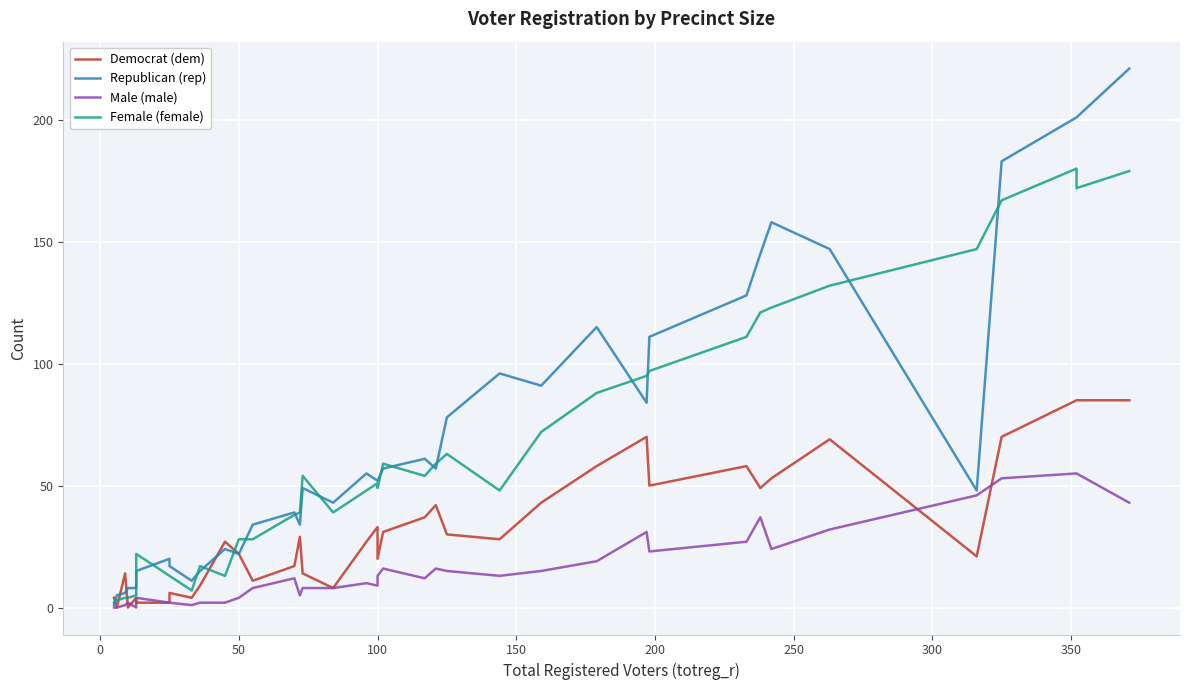

Which series has the largest total across all categories?

Republican (rep)